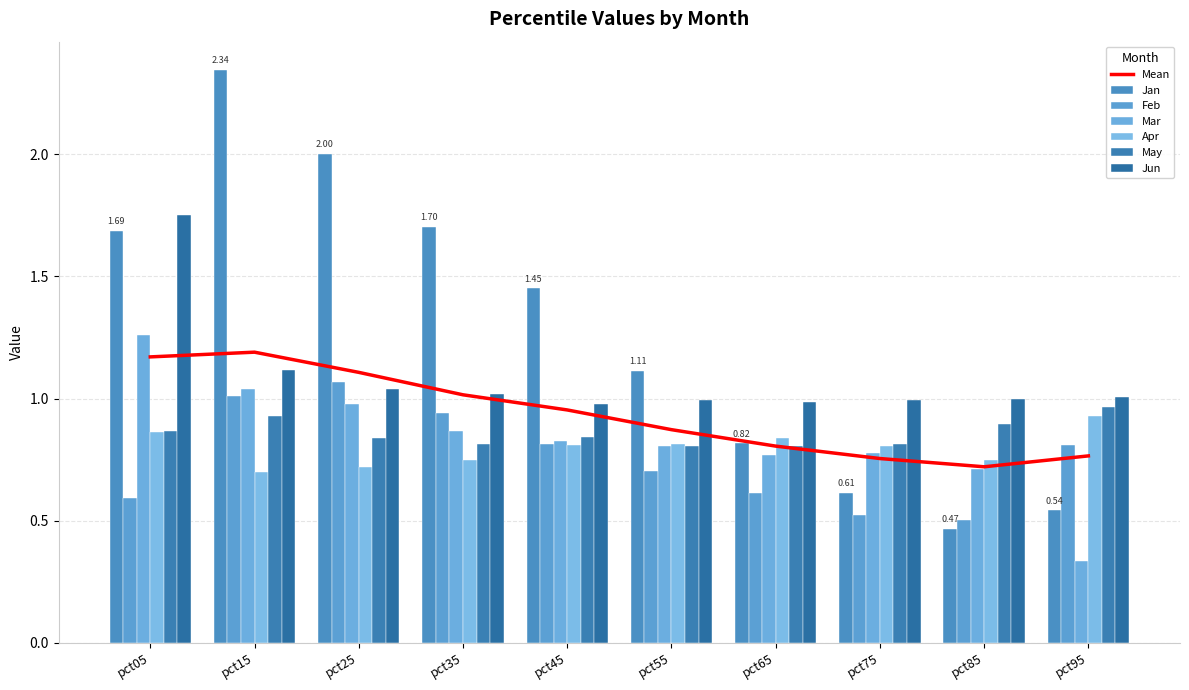

Between pct85 and pct45, which is larger?

pct45